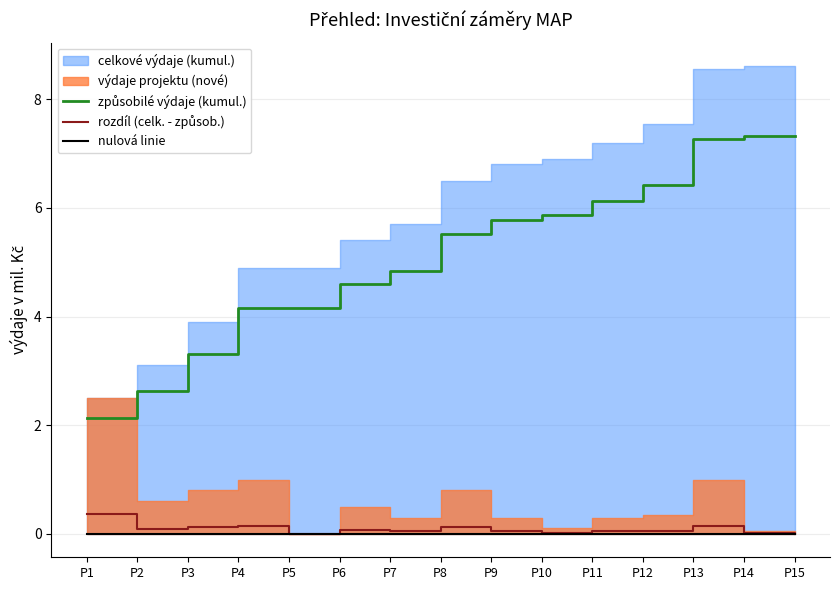

How many lines are shown in the chart?

3